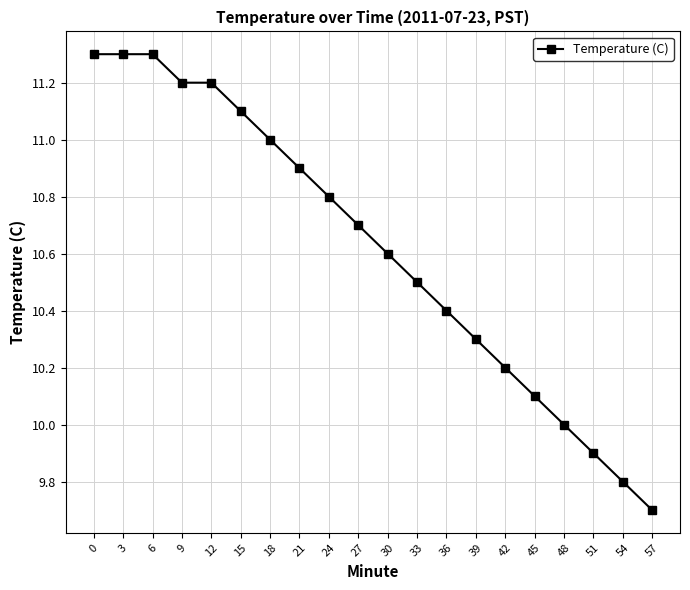

Reading left to right, what are all the values shown in this chart?

0=11.3	3=11.3	6=11.3	9=11.2	12=11.2	15=11.1	18=11.0	21=10.9	24=10.8	27=10.7	30=10.6	33=10.5	36=10.4	39=10.3	42=10.2	45=10.1	48=10.0	51=9.9	54=9.8	57=9.7